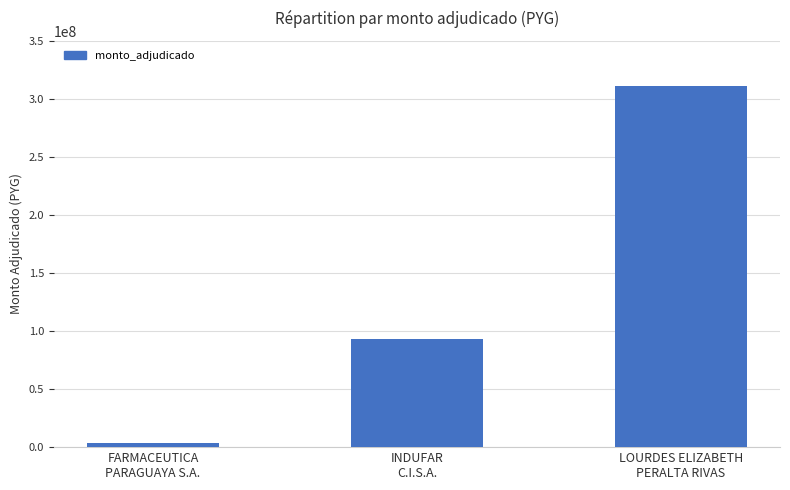

What is the change in value from FARMACEUTICA
PARAGUAYA S.A. to INDUFAR
C.I.S.A.?

+89497000